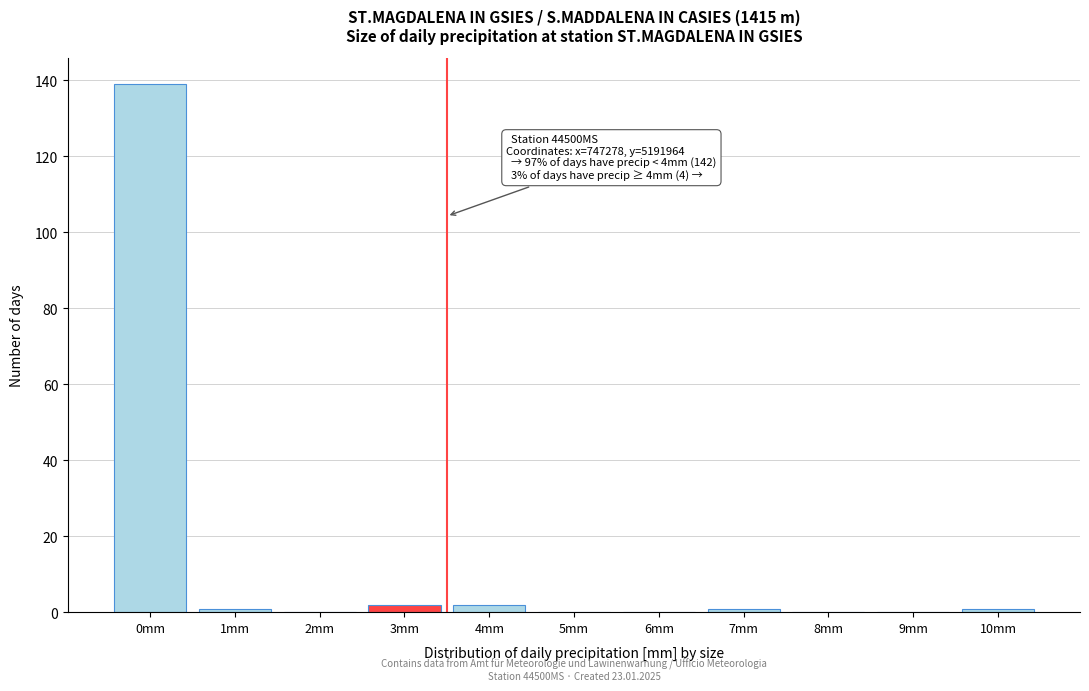

Reading right to left, list all the values displayed in this chart.

10mm=1	9mm=0	8mm=0	7mm=1	6mm=0	5mm=0	4mm=2	3mm=2	2mm=0	1mm=1	0mm=139